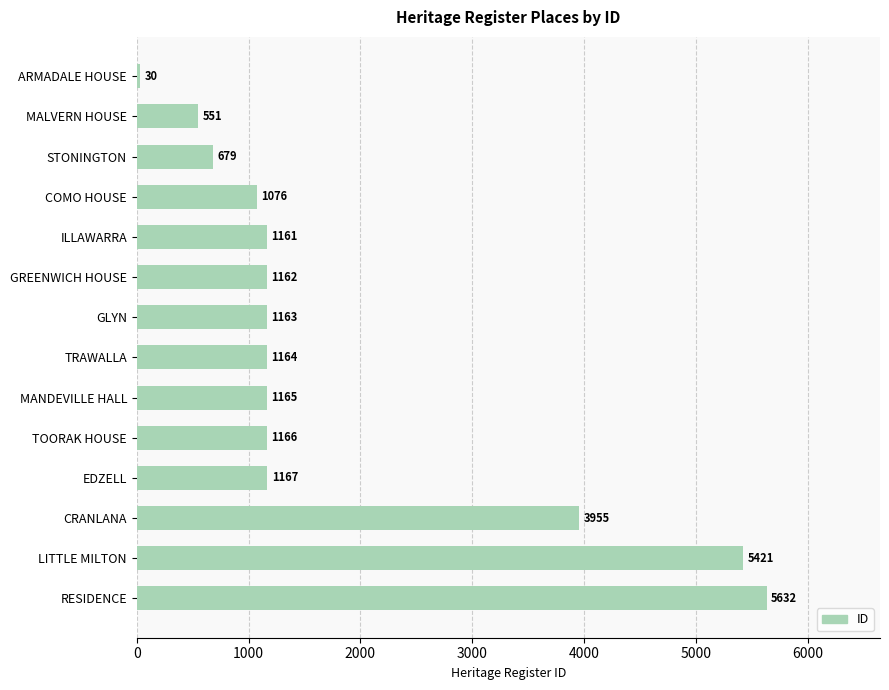

What is the change in value from LITTLE MILTON to RESIDENCE?

+211